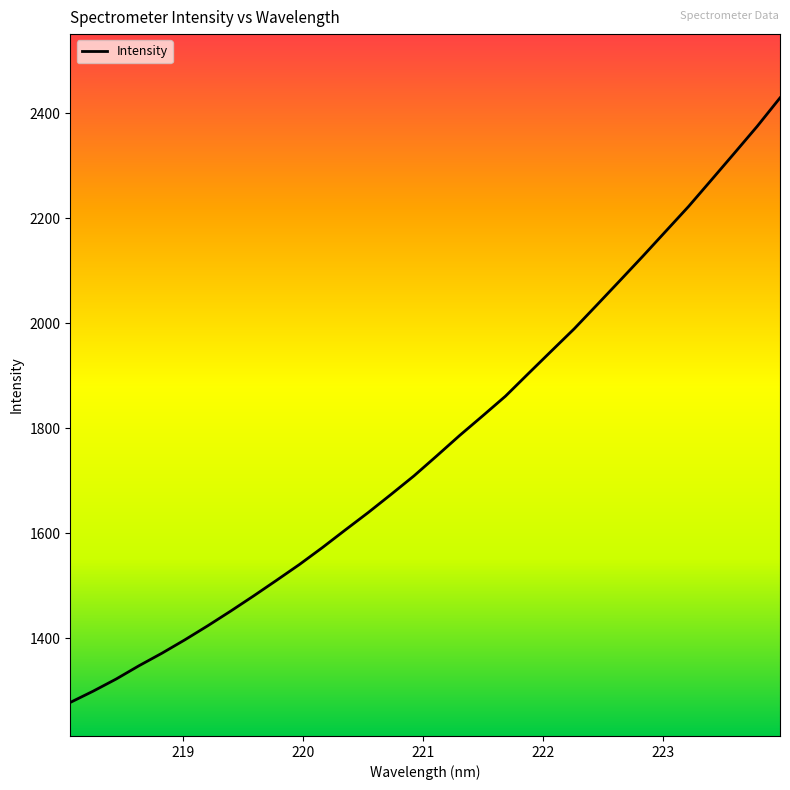

What is the difference between the maximum and minimum values?

1151.7